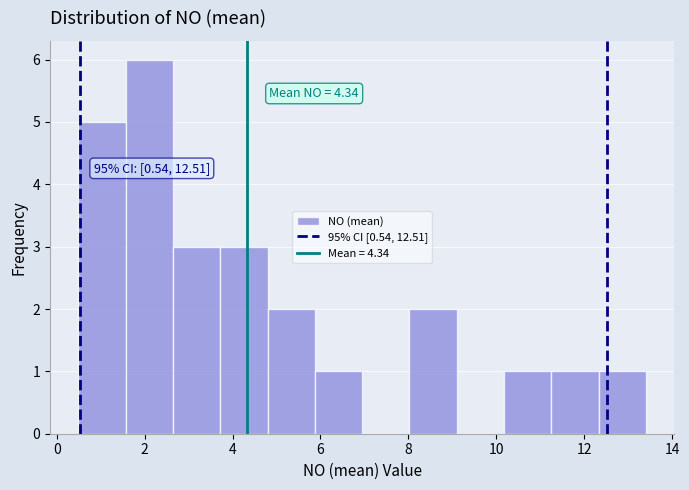

Which range on the x-axis has the tallest bar?

1.6 to 2.6